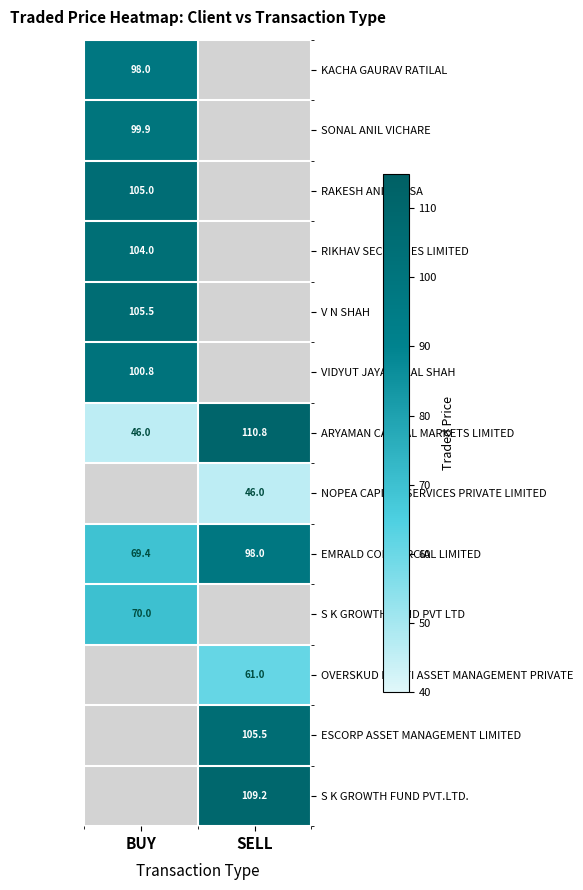

Count the number of data series in this chart.

13